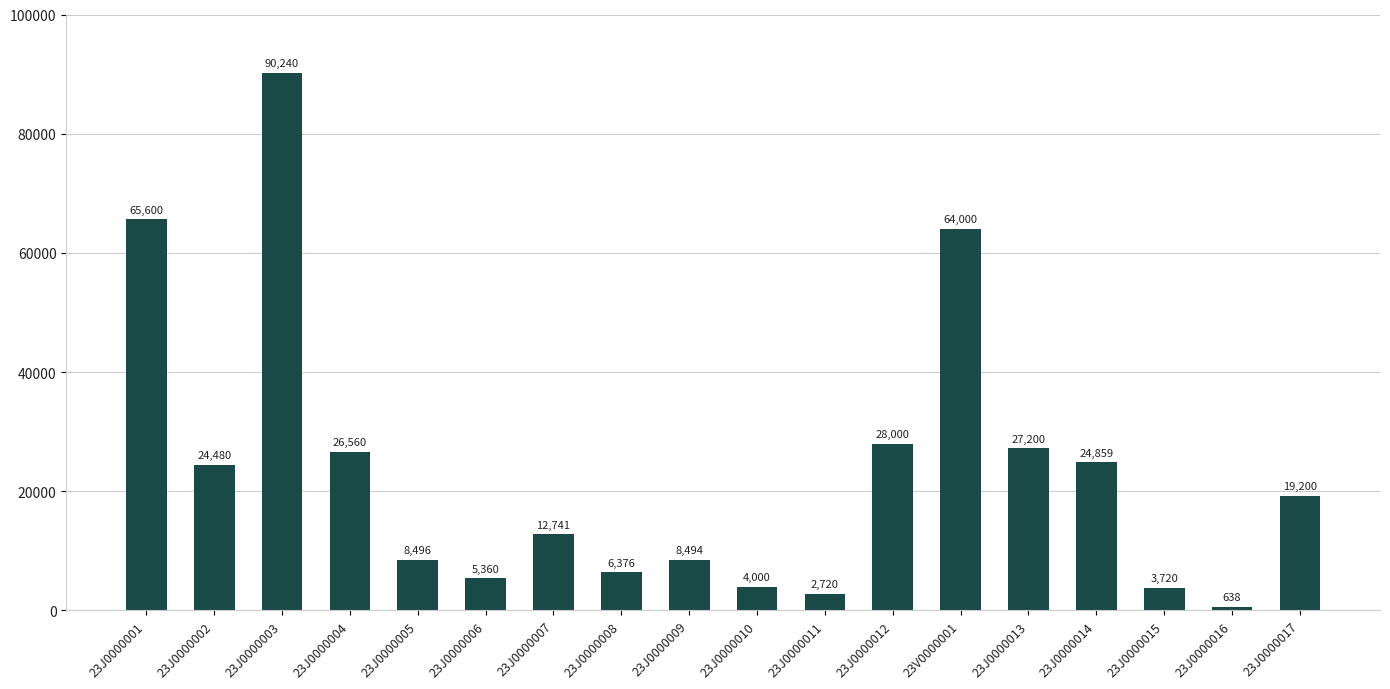

Does the chart contain stacked bars?

No